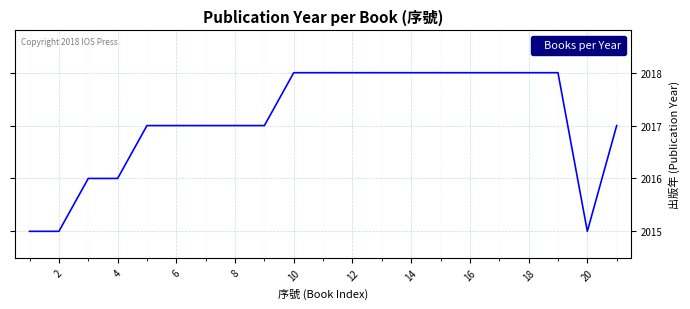

What is the greatest value displayed?

2018